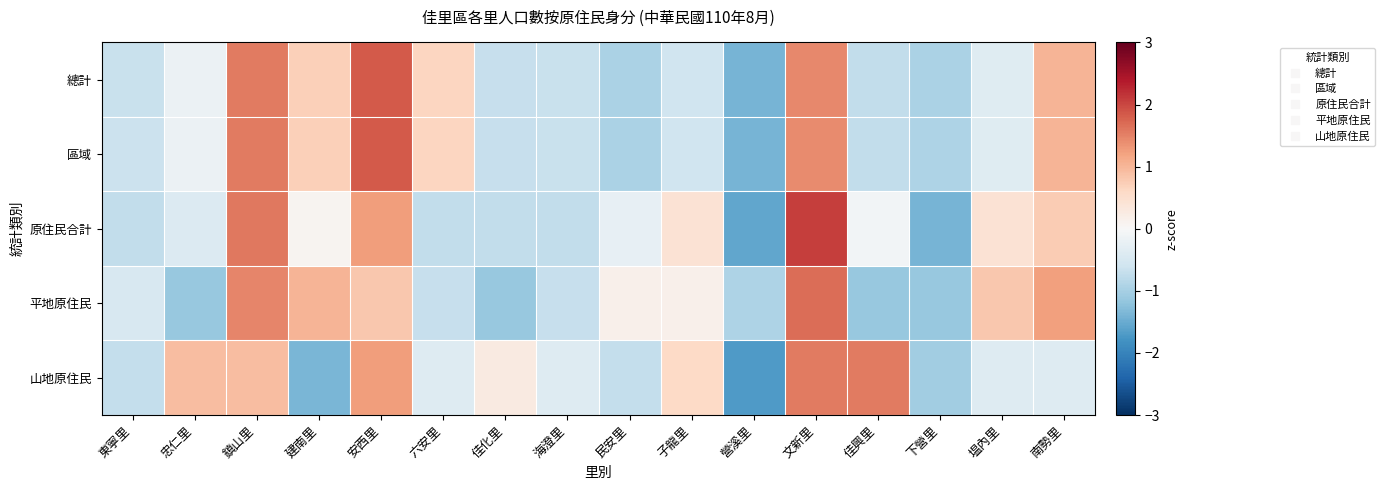

Which category has the highest value across all series?

文新里